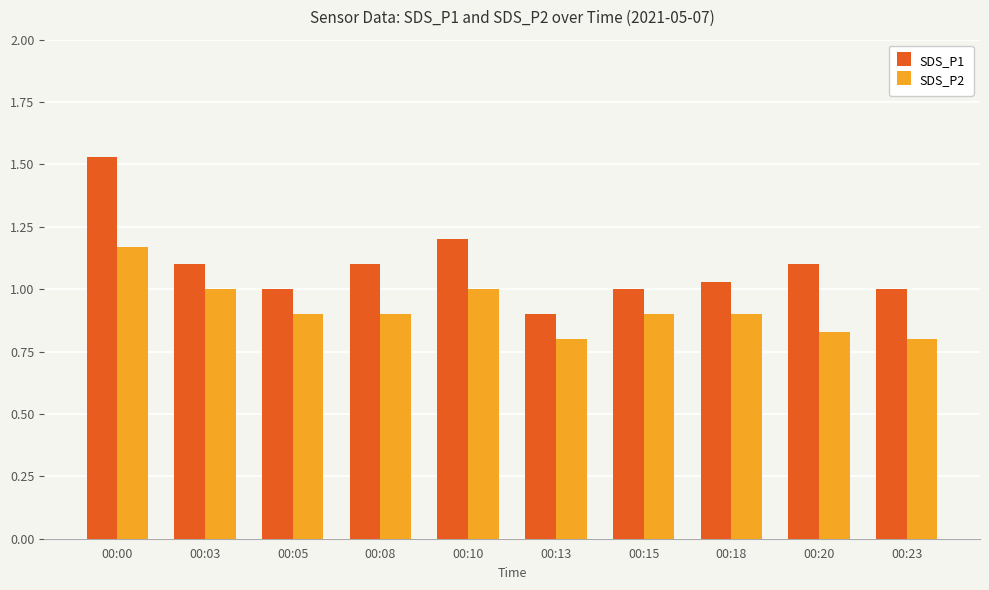

The SDS_P2 series shows 1.2 at 00:00. True or false?

True